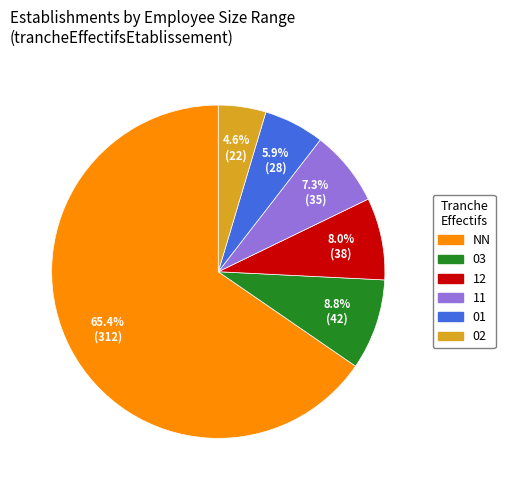

Does 03 account for over 50% of the chart?

No